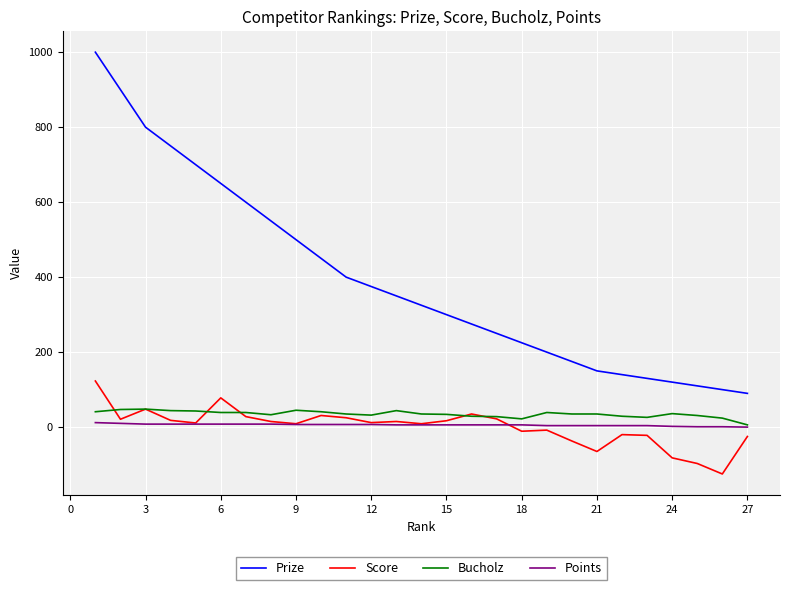

True or false: Prize and Bucholz intersect in this chart.

False